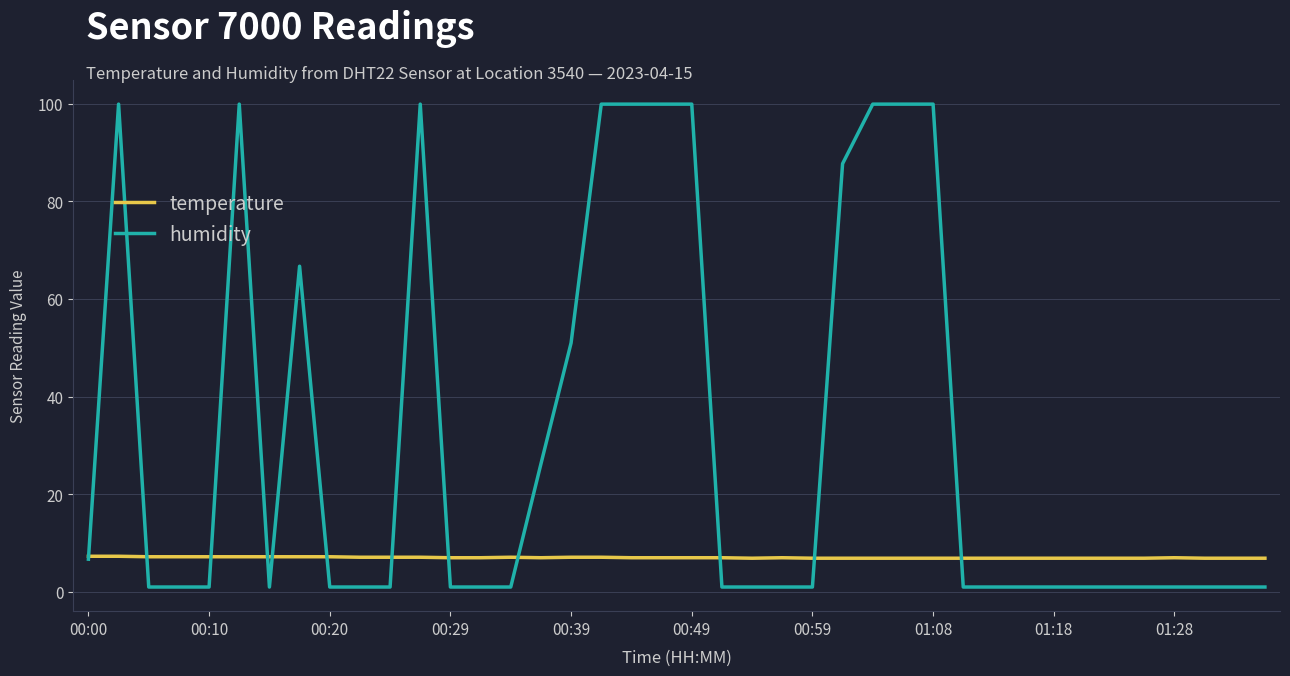

What is the highest value of the humidity series?

99.9